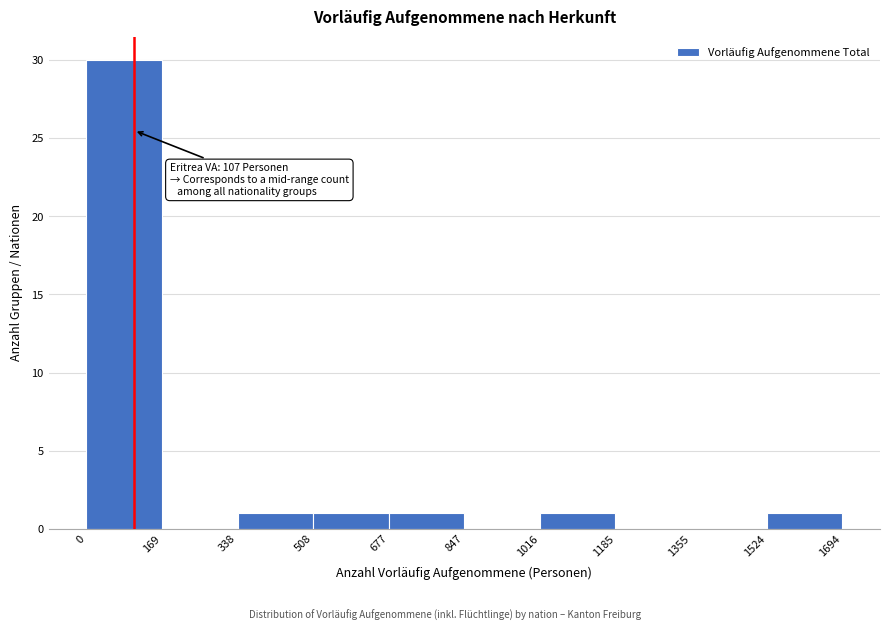

Which range on the x-axis has the tallest bar?

0 to 169